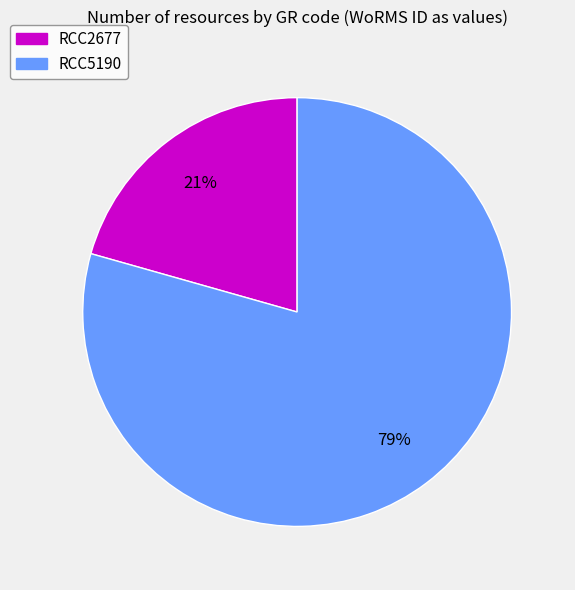

Combined, do RCC2677 and RCC5190 account for over 50%?

Yes